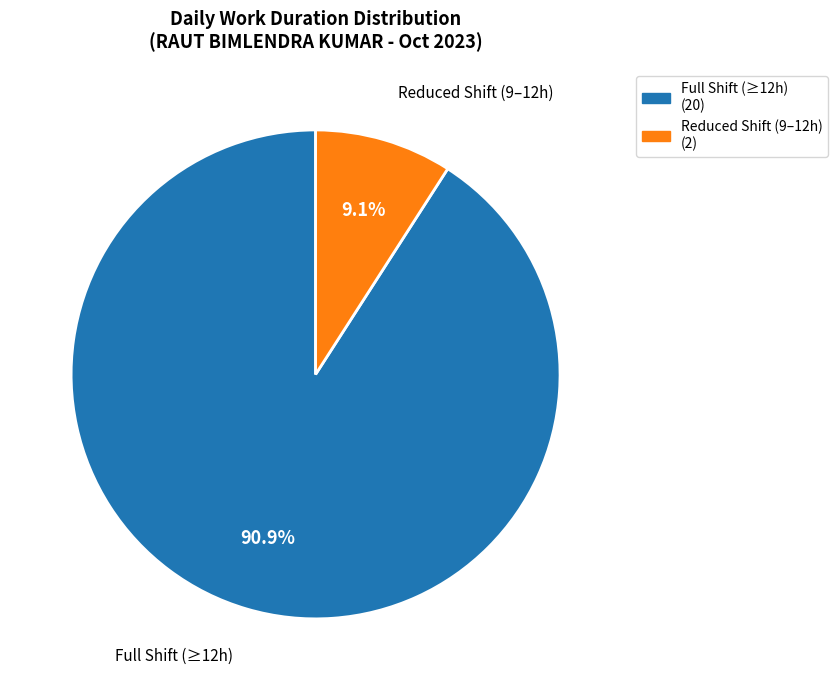

Is there any slice that represents more than half of the pie?

Yes